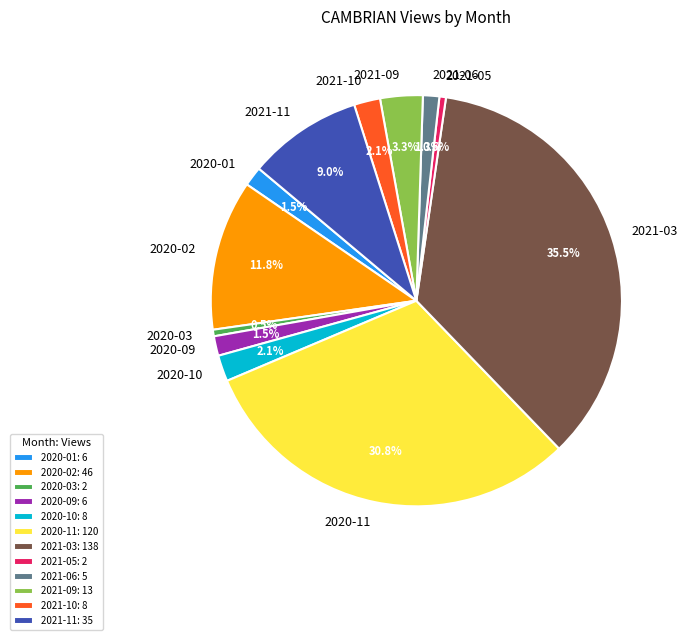

Is the sum of 2021-10: 8 and 2021-03: 138 greater than half?

No